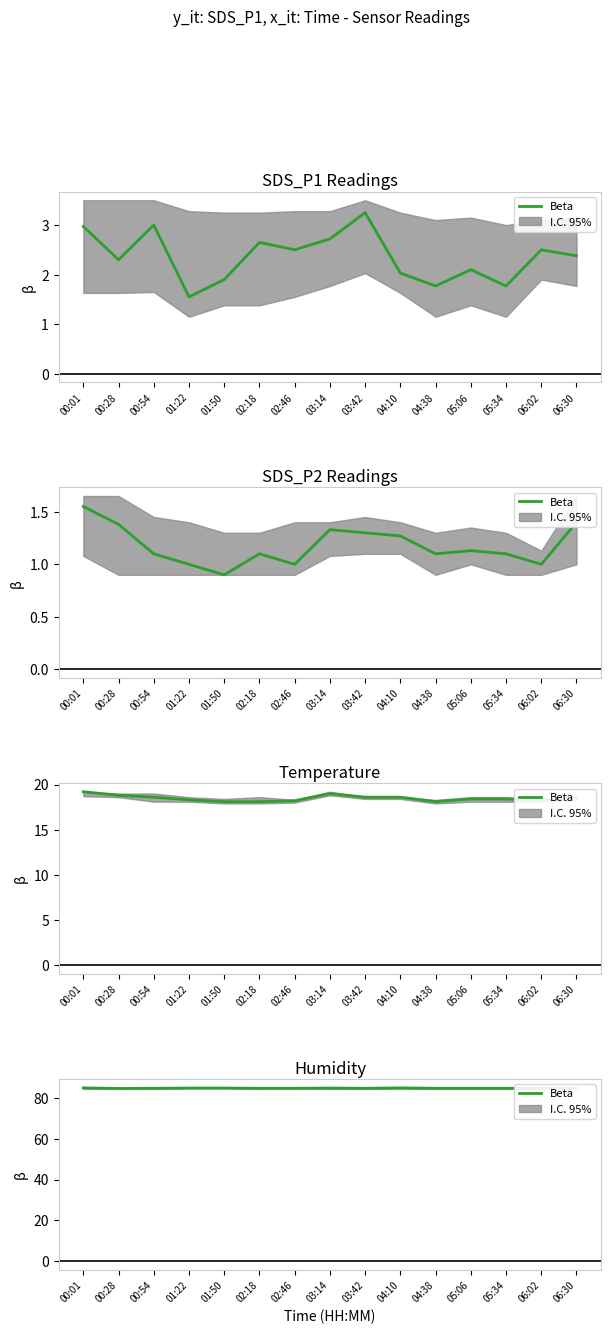

What is the sum of all values?

1274.2